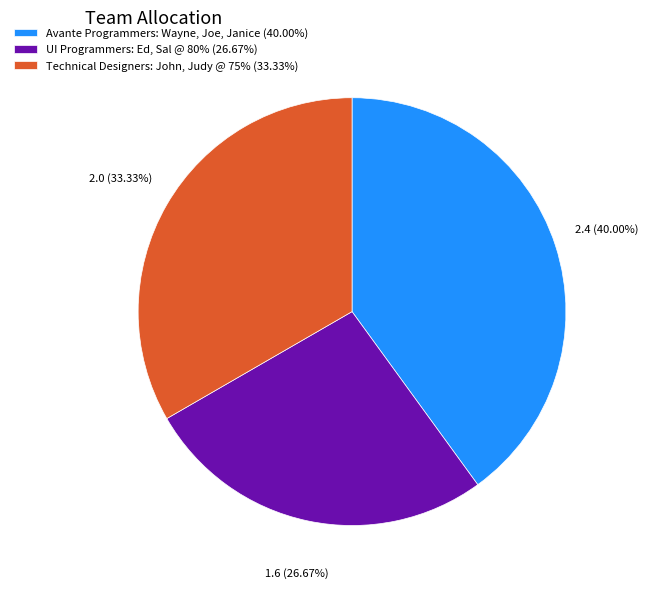

To the nearest percent, what is the difference between the largest and smallest slice percentages?

13%